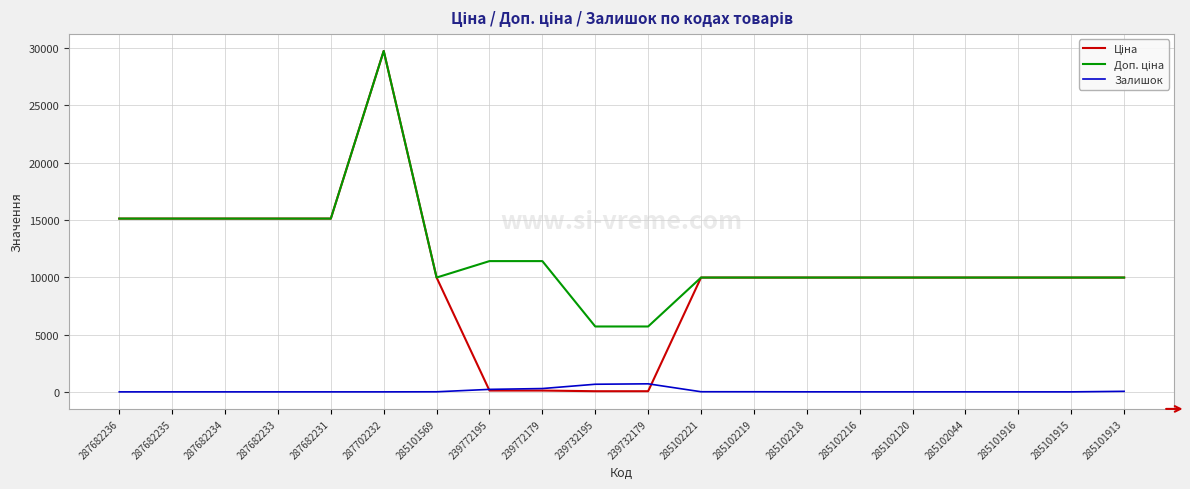

The value of Залишок at 287682233 is 0.0. True or false?

True